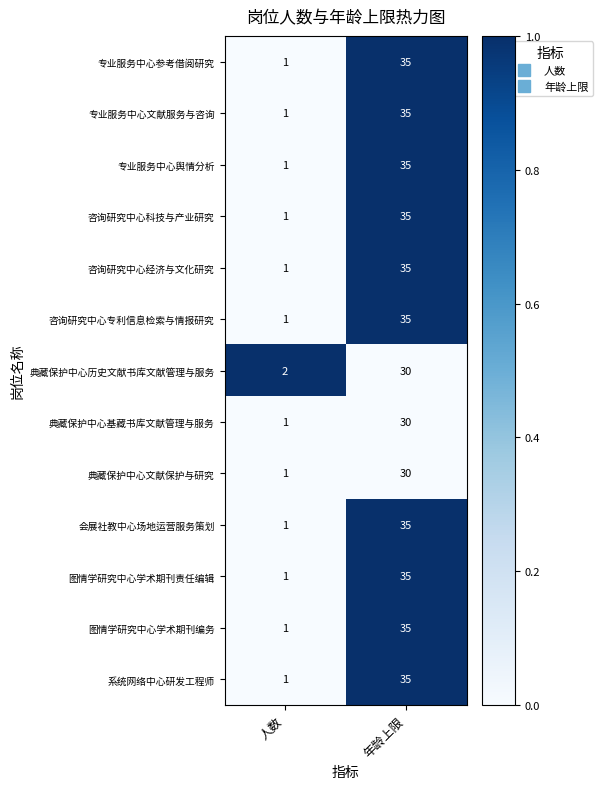

What is the average value of the 图情学研究中心学术期刊责任编辑 series?

18